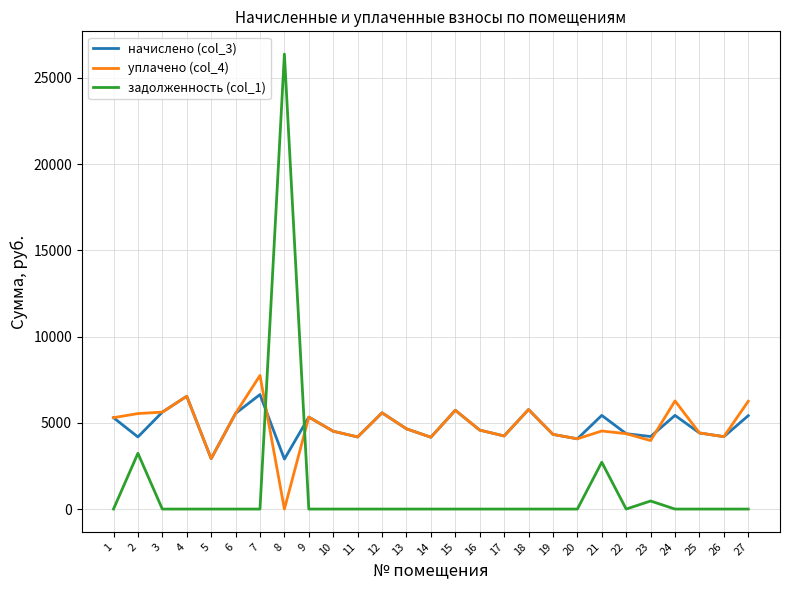

Between which two adjacent categories do задолженность (col_1) and начислено (col_3) first intersect?

7 and 8